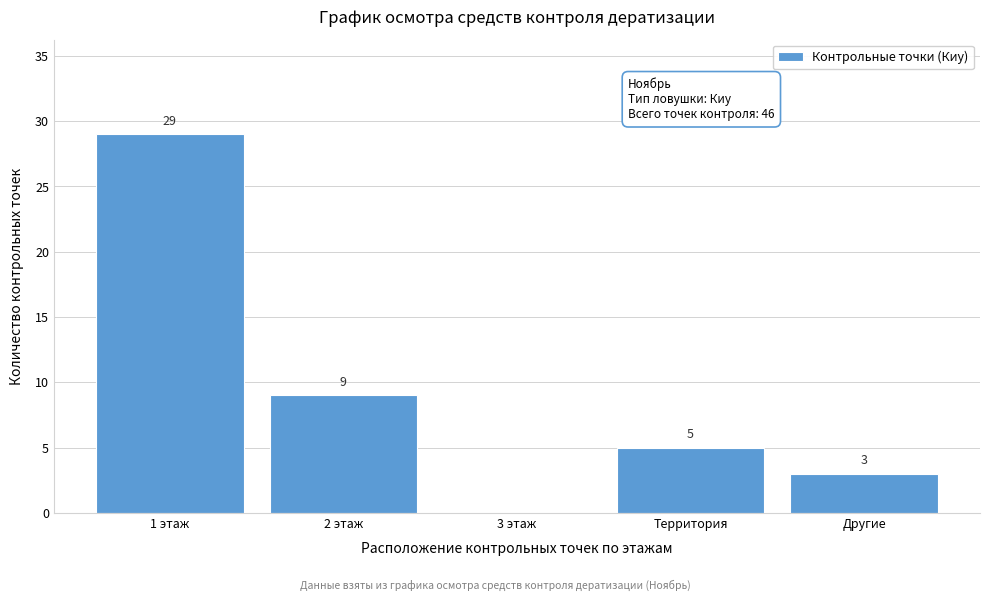

Reading left to right, transcribe all the data shown in this chart.

1 этаж=29	2 этаж=9	3 этаж=0	Территория=5	Другие=3